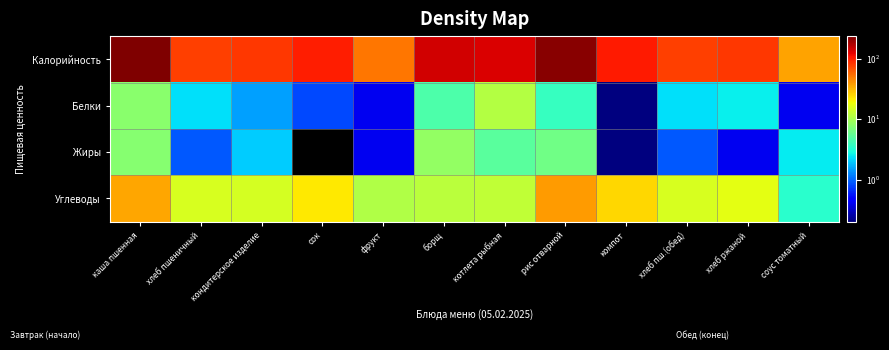

Which category has the lowest value across all series?

сок